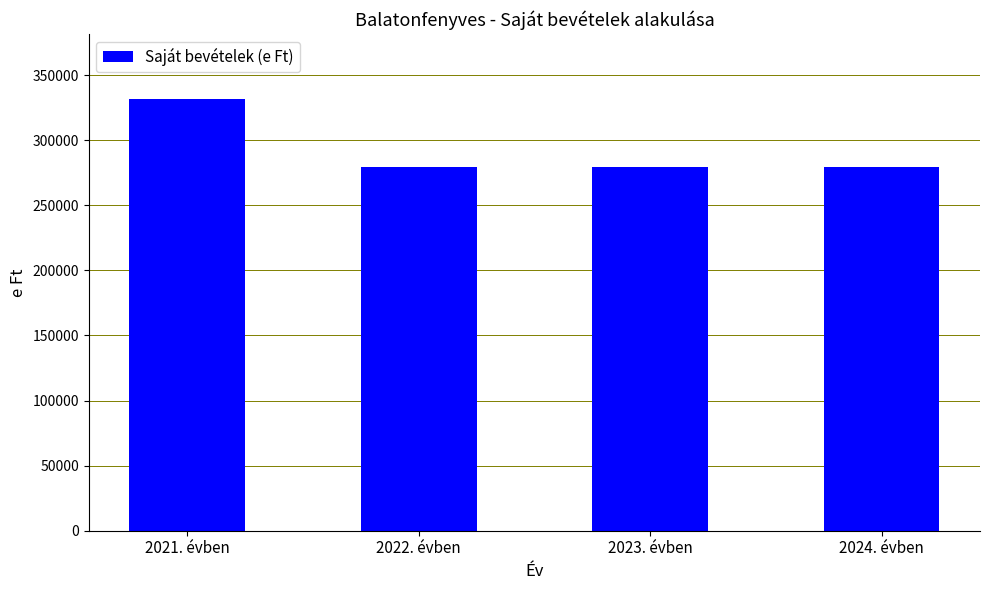

What is the maximum value shown in the chart?

331800